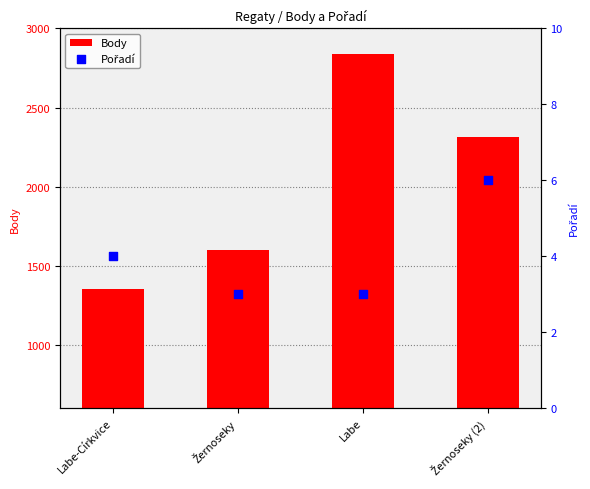

Which series reaches the maximum Y coordinate?

Body